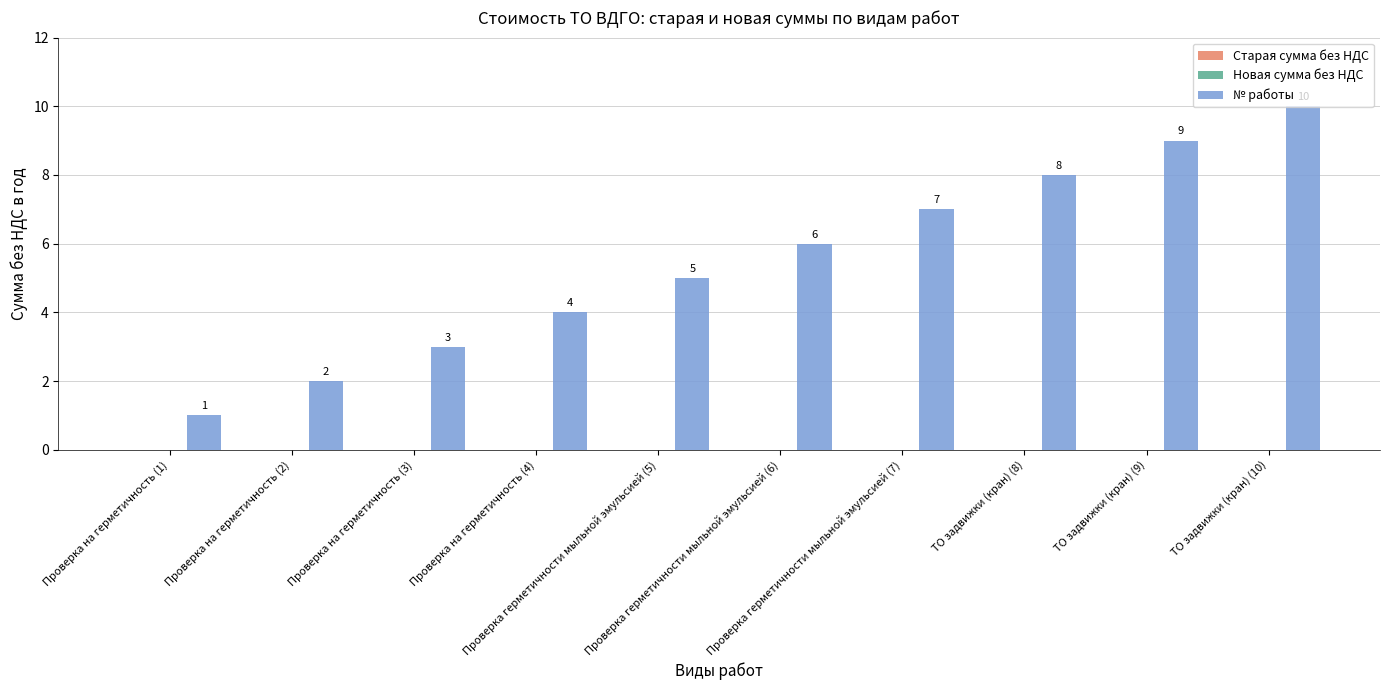

What is the maximum value shown in the chart?

10